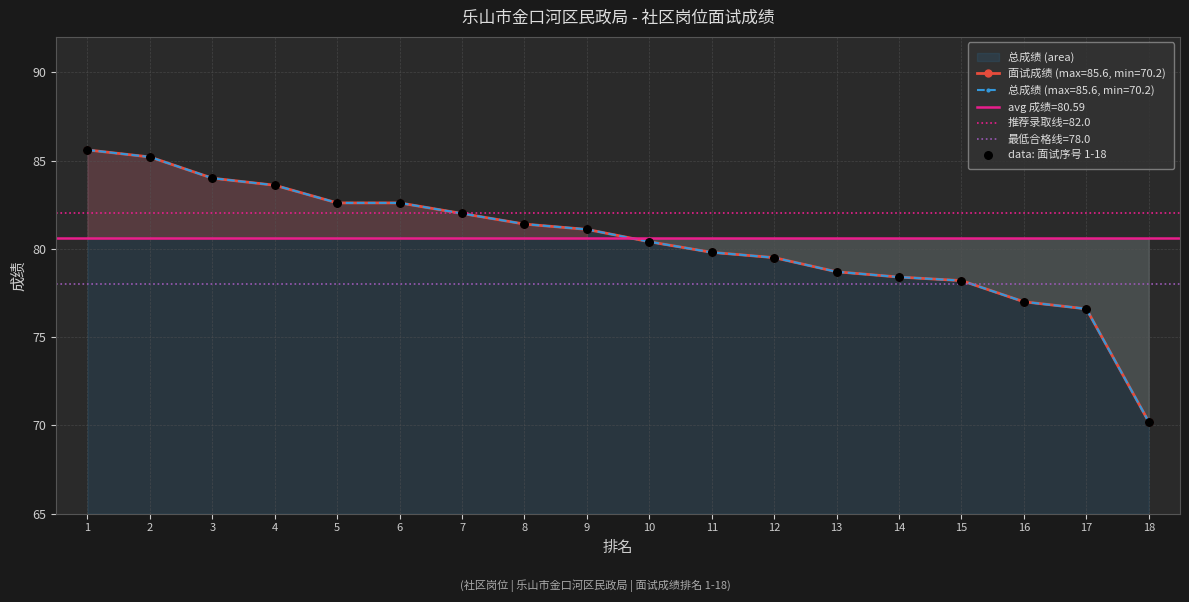

What is the change in value from 5 to 7?

-0.6